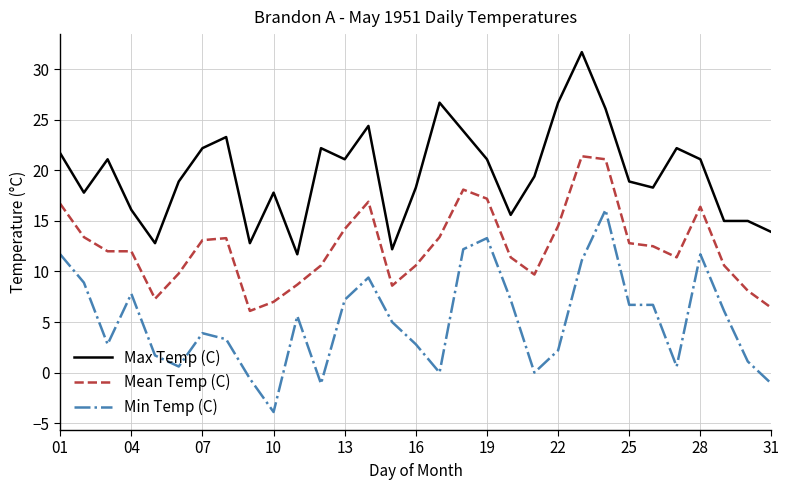

What is the maximum value for Mean Temp (C)?

21.4